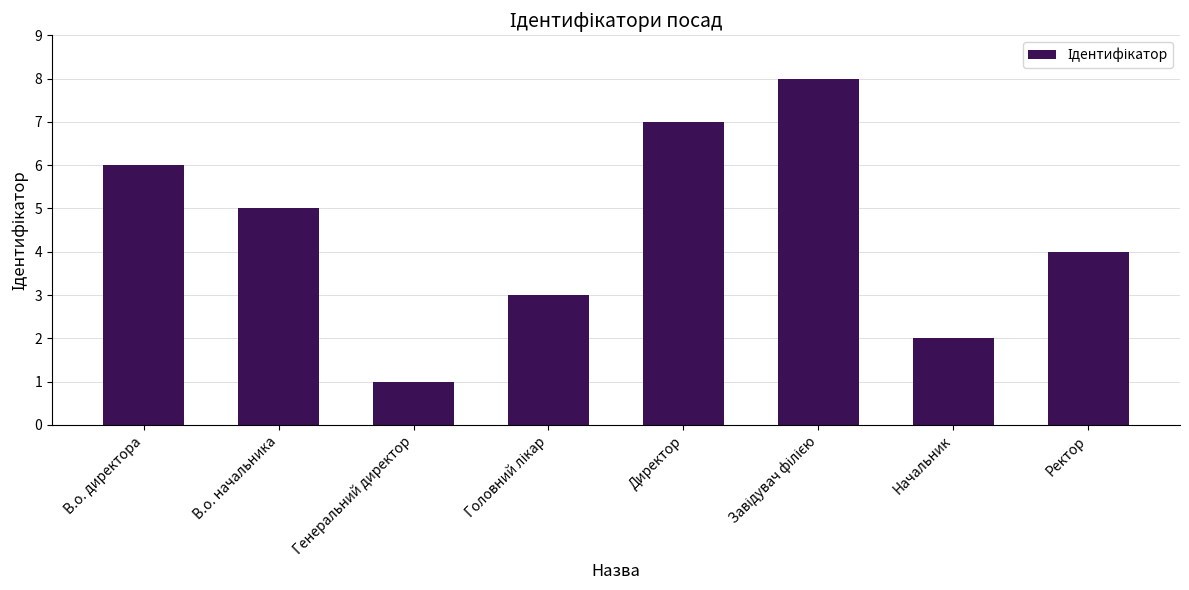

What is the difference between the second highest and second lowest values?

5